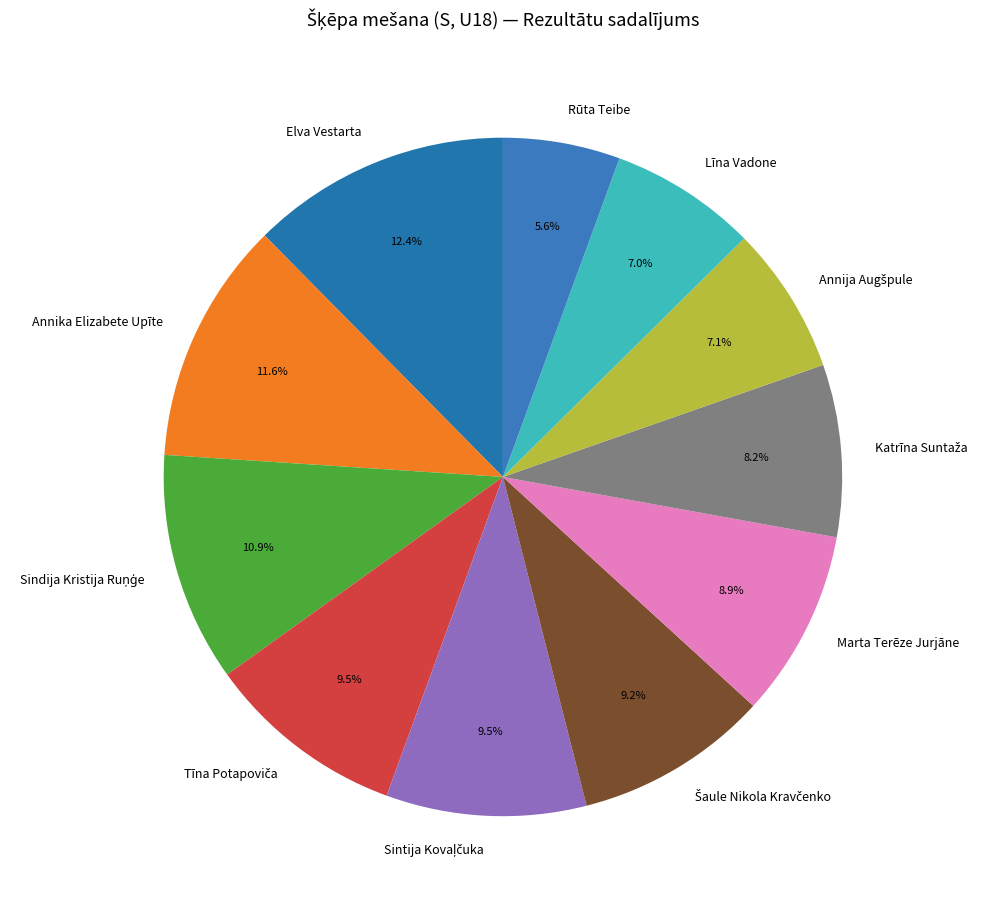

Count the number of slices in the pie.

11